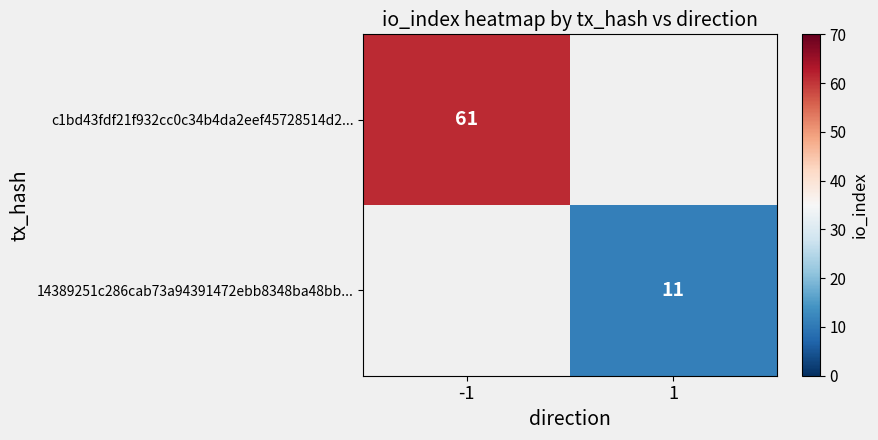

The value of c1bd43fdf21f932cc0c34b4da2eef45728514d2... at -1 is 61. True or false?

True